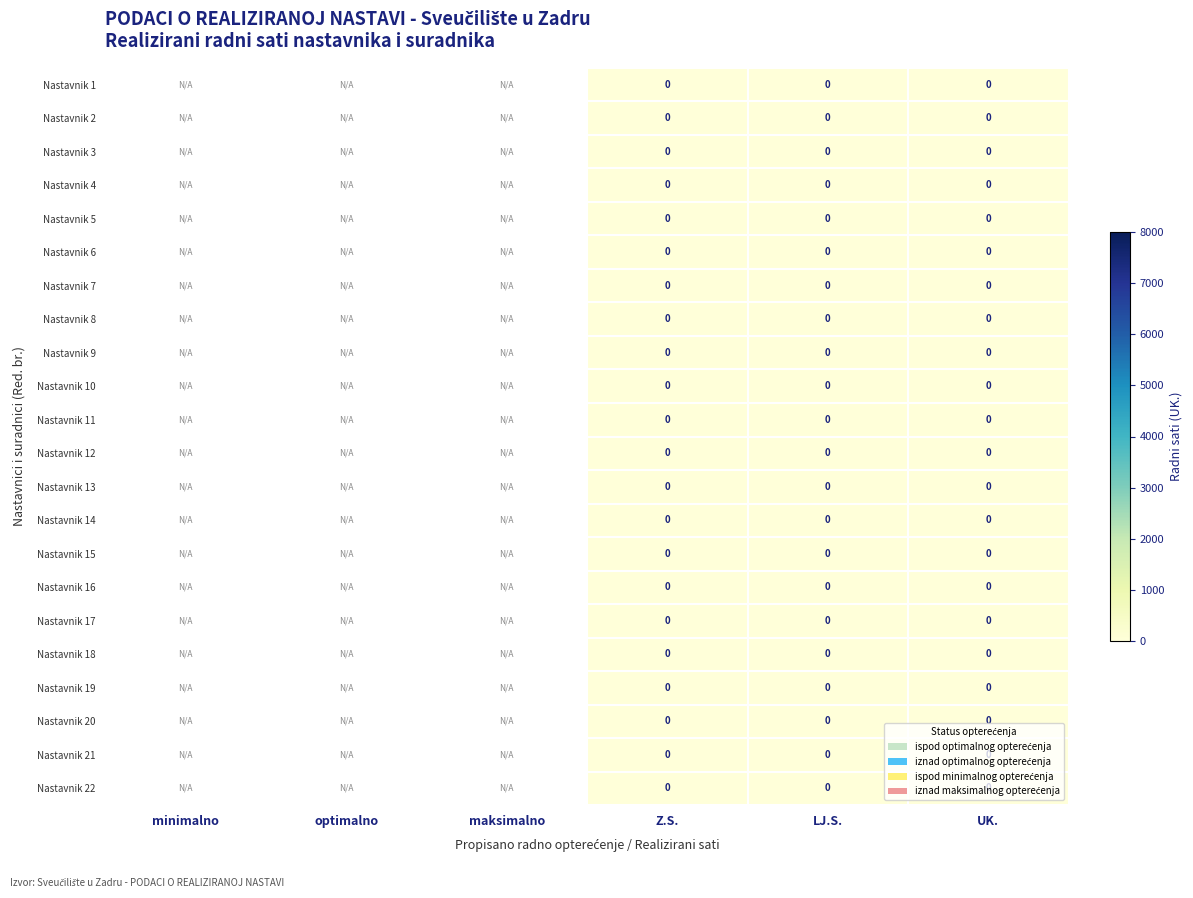

At which category does the chart reach its minimum across all series?

Z.S.